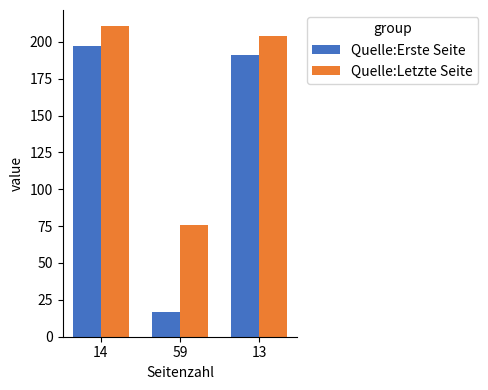

Reading left to right, extract all data points from this chart.

Quelle:Erste Seite: 197	17	191
Quelle:Letzte Seite: 211	76	204